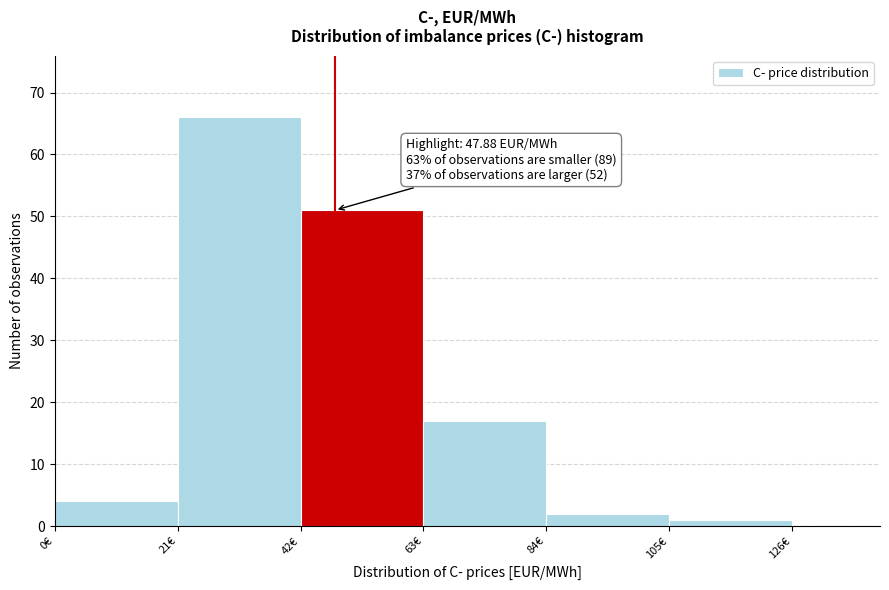

Over which range of the x-axis is the bar tallest?

21 to 42